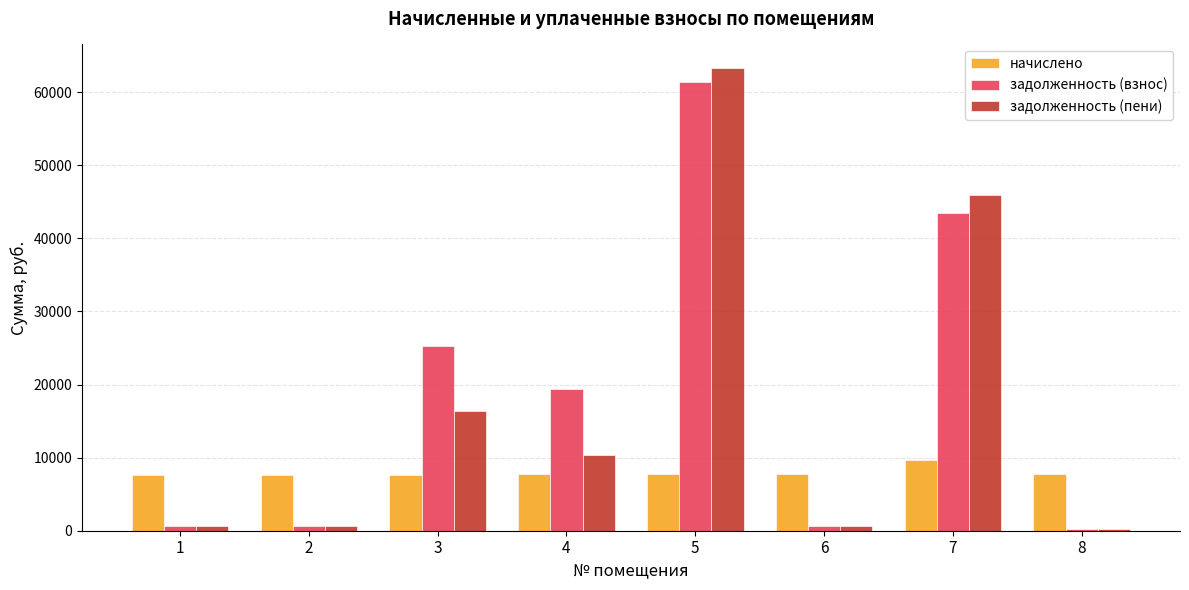

What is the sum of all начислено values?

63777.5